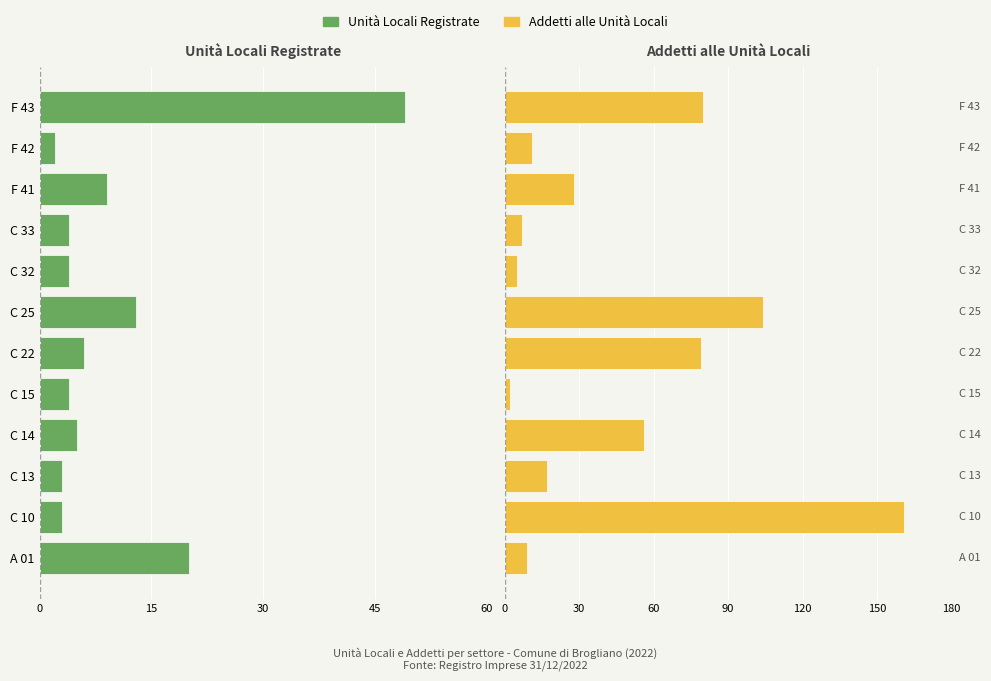

List the series in order of their overall mean, lowest first.

Unità Locali Registrate, Addetti alle Unità Locali